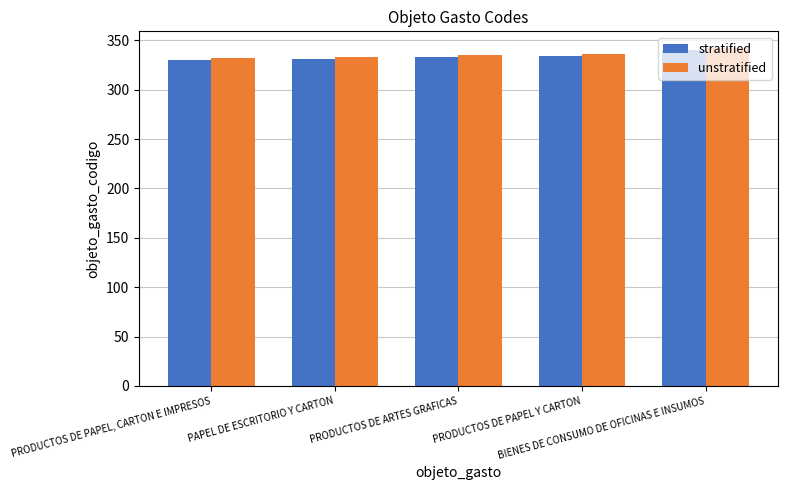

What is the difference between the maximum and minimum values in the stratified series?

10